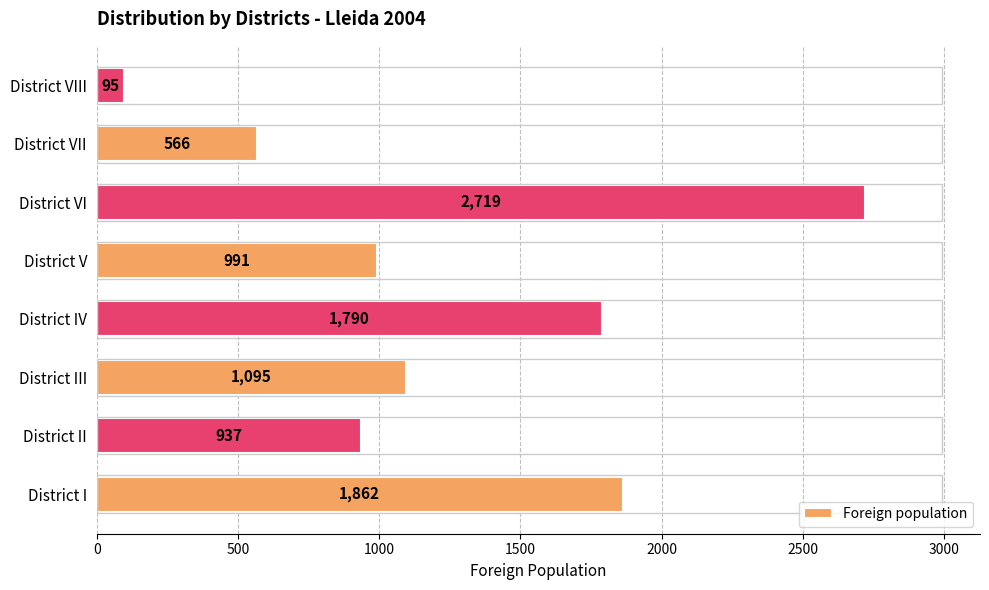

Which label corresponds to the smallest value in the chart?

District VIII